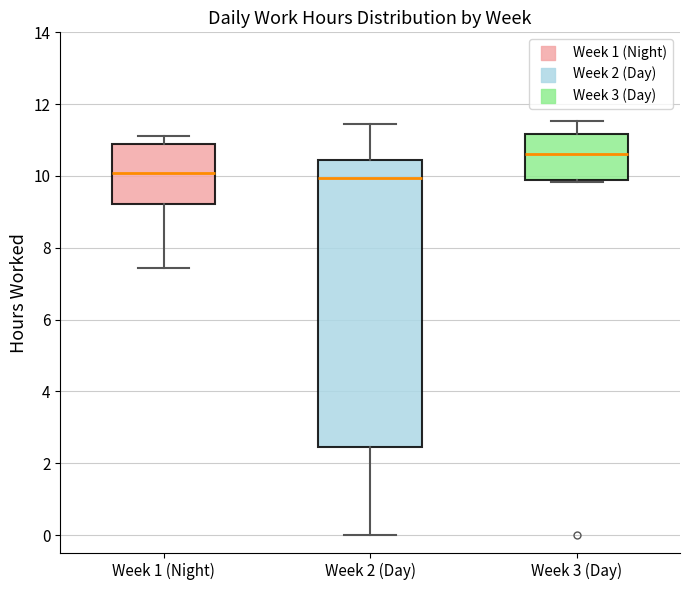

Where does the median line of the box for Week 1 (Night) sit on the y-axis? The values are not printed on the chart, so give them approximately, as read against the axis.

10.0